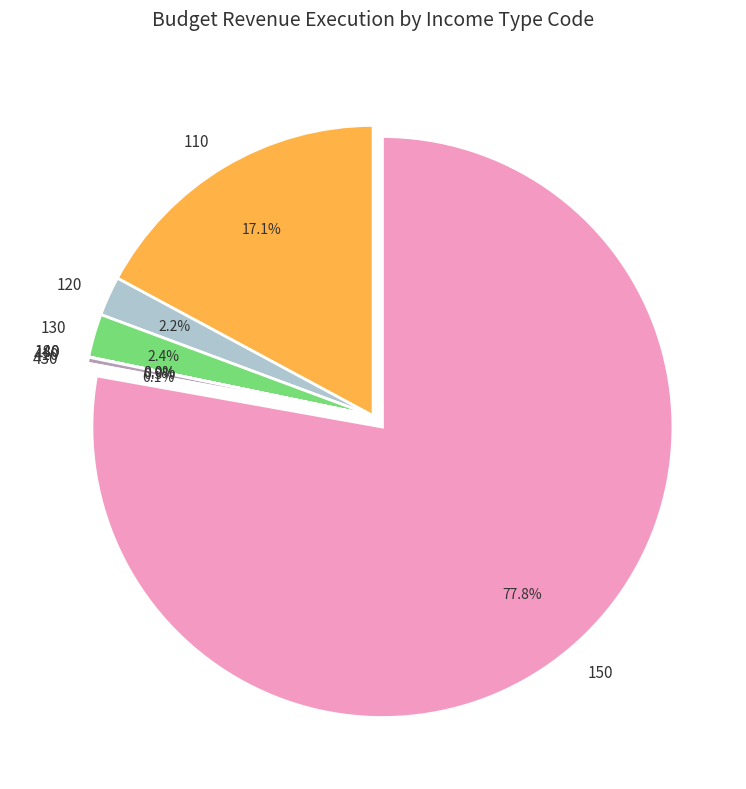

Which category has the biggest portion of the pie?

150